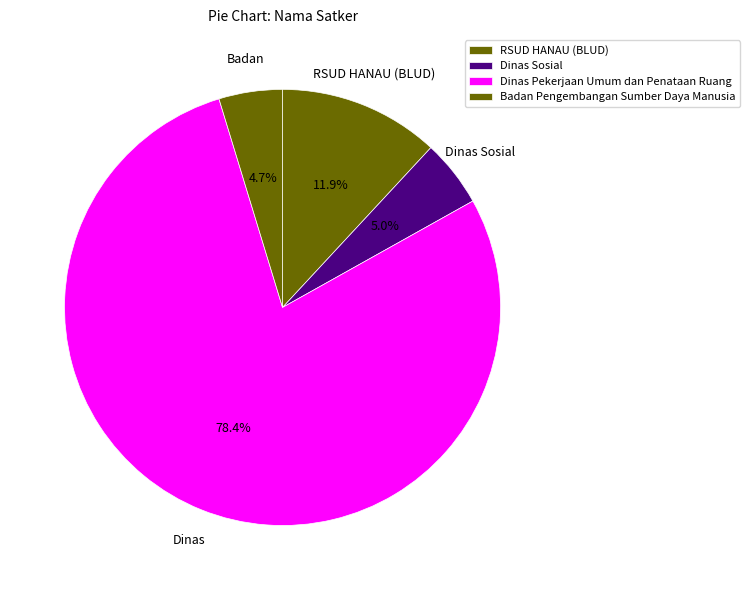

How many slices are in this pie chart?

4